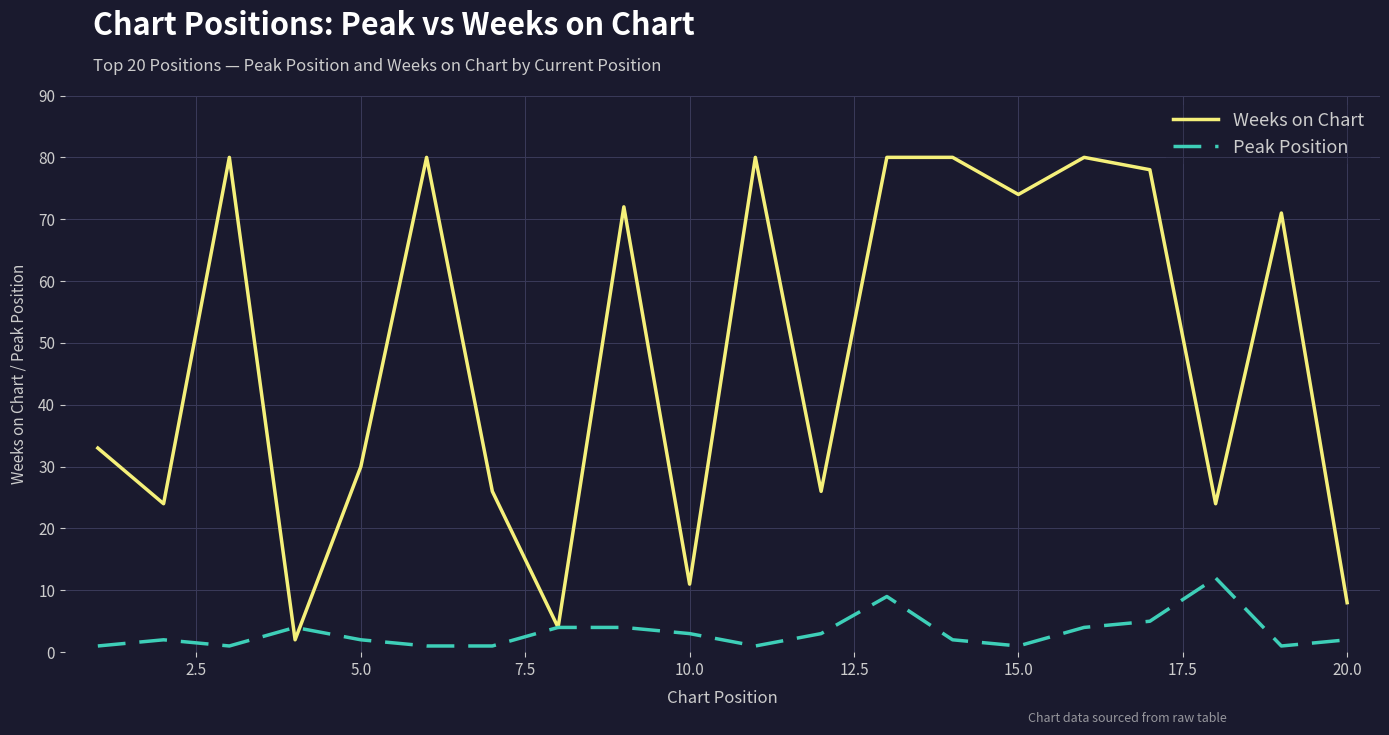

What is the highest value of the Peak Position series?

12